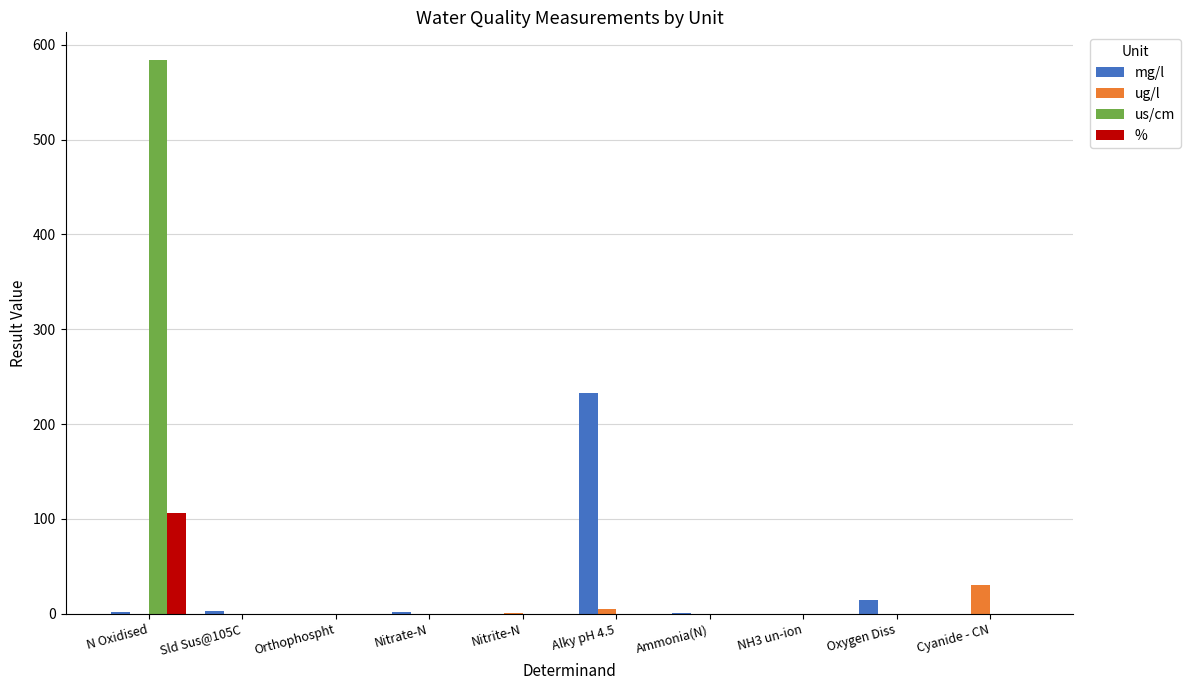

What are all the series names shown in the legend?

mg/l, ug/l, us/cm, %